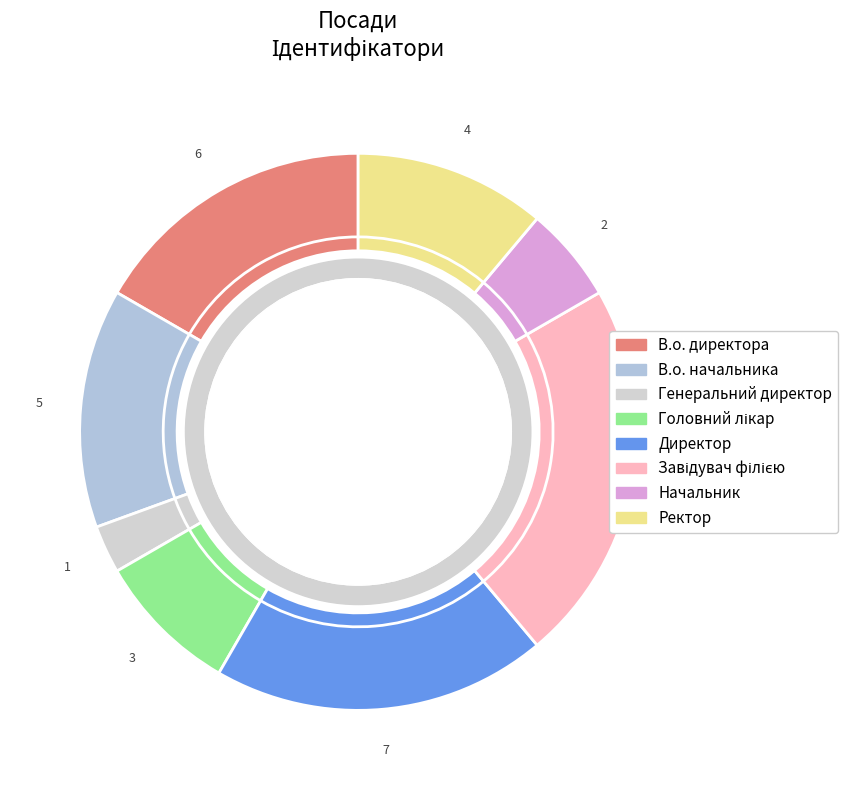

Which category has the biggest portion of the pie?

Завідувач філією